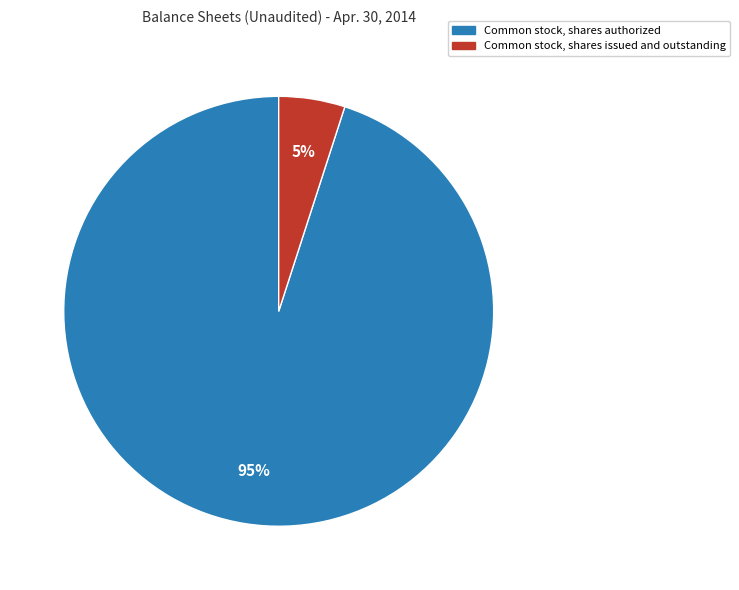

To the nearest percent, what is the average slice percentage?

50%